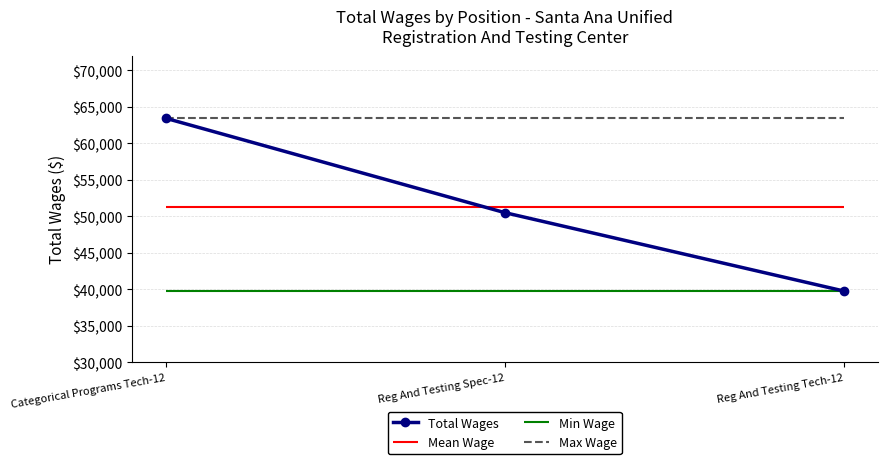

What is the difference between the values at Reg And Testing Tech-12 and Reg And Testing Spec-12?

10741